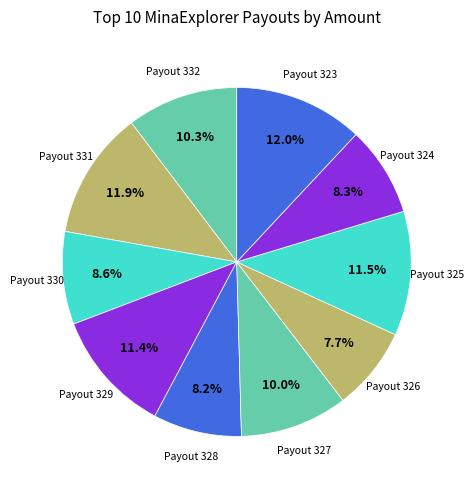

Rank the categories by value from highest to lowest.

Payout 323, Payout 331, Payout 325, Payout 329, Payout 332, Payout 327, Payout 330, Payout 324, Payout 328, Payout 326